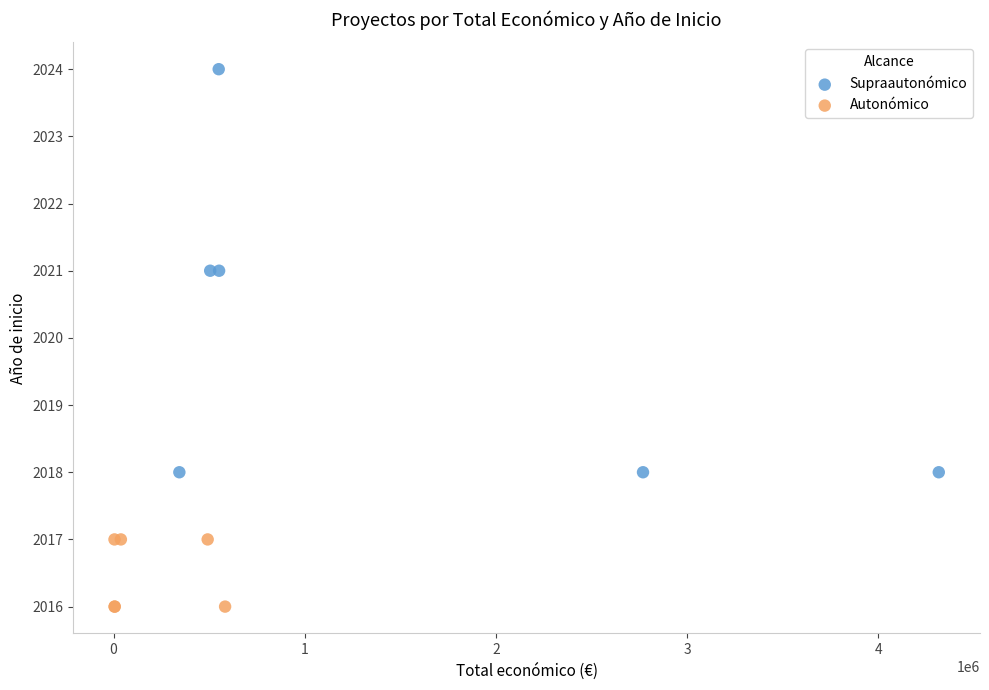

Which series has the widest spread of Y values?

Supraautonómico